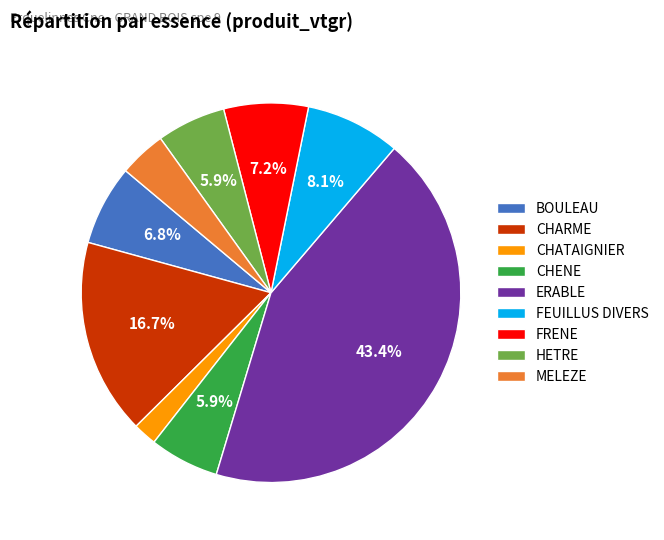

Which has a higher value, CHATAIGNIER or FRENE?

FRENE